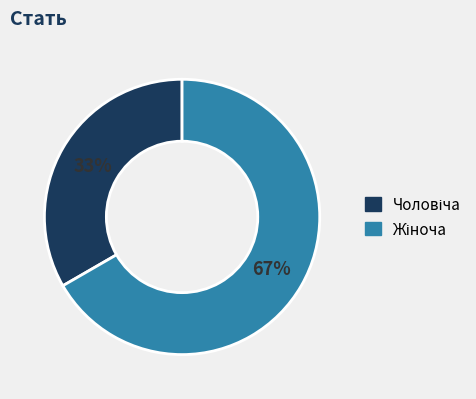

Is there a majority slice in this chart?

Yes